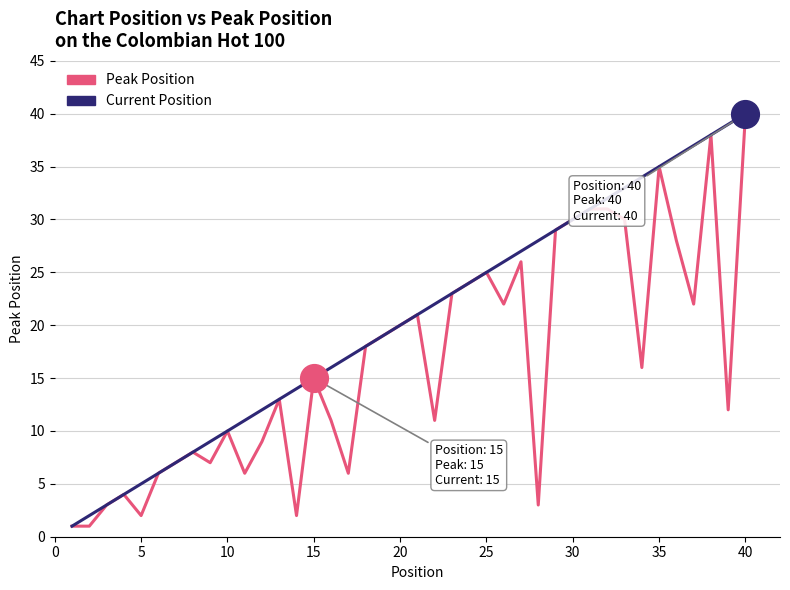

What are all the series names shown in the legend?

Peak Position, Current Position